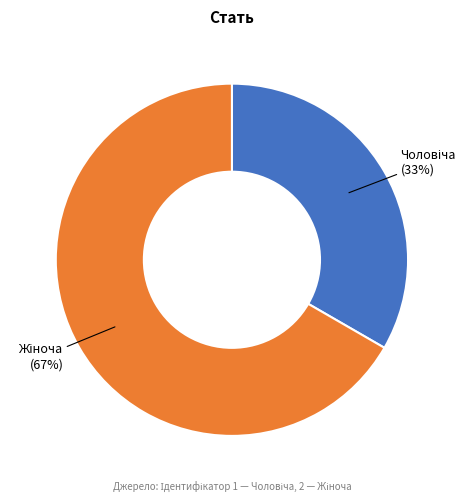

Is the sum of Жіноча and Чоловіча greater than half?

Yes